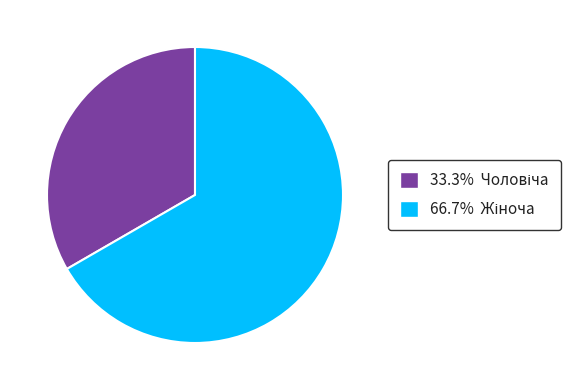

Does any single category account for the majority?

Yes